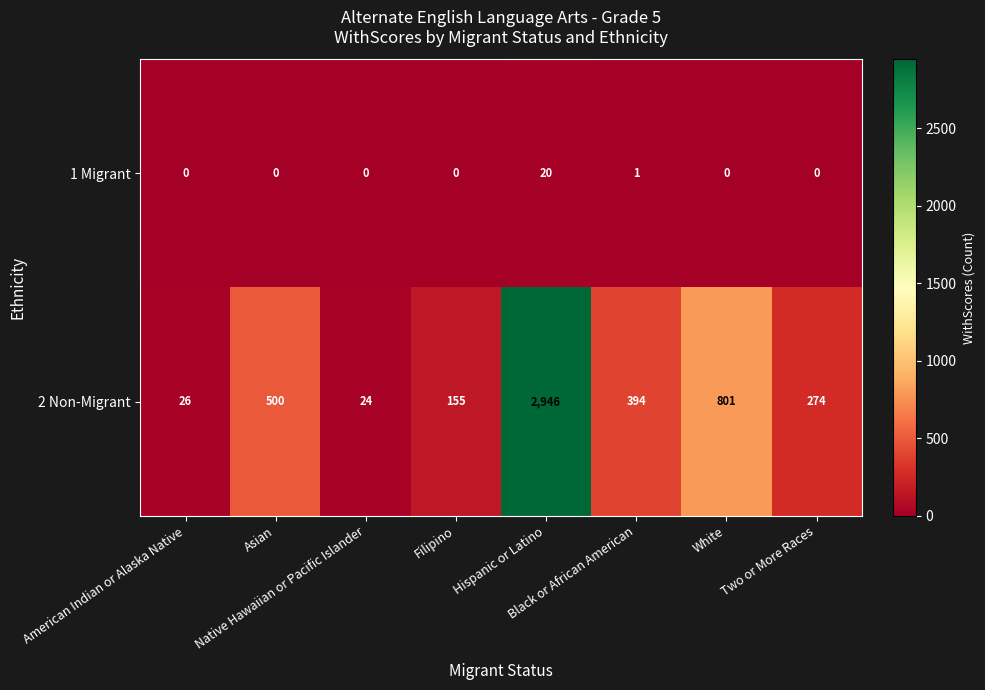

List the series in order of their peak value, highest first.

2 Non-Migrant, 1 Migrant